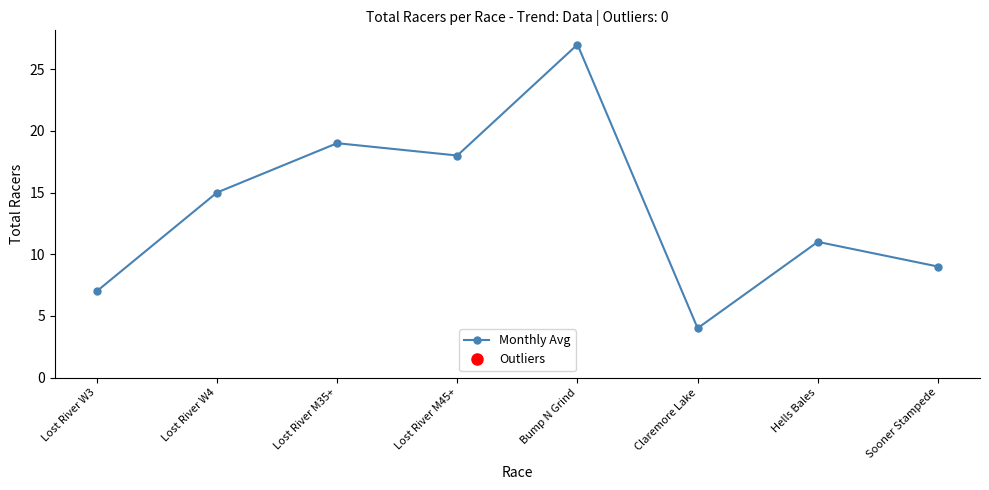

The chart shows a value of 10 at Lost River M35+. True or false?

False